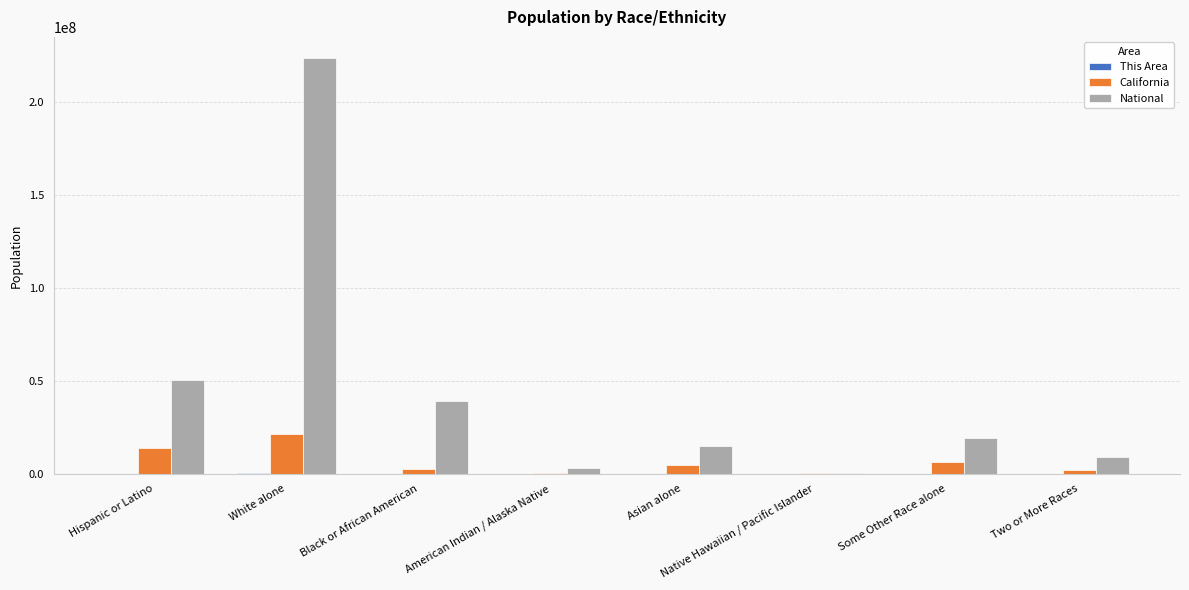

Where is National nearest to the value 112046639?

Hispanic or Latino